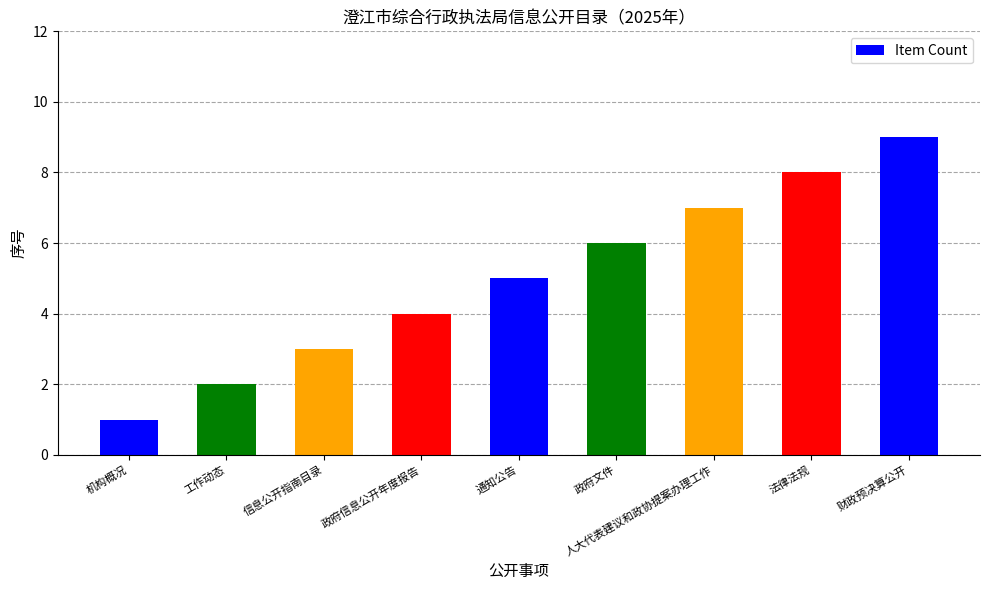

What is the difference between the maximum and minimum values?

8